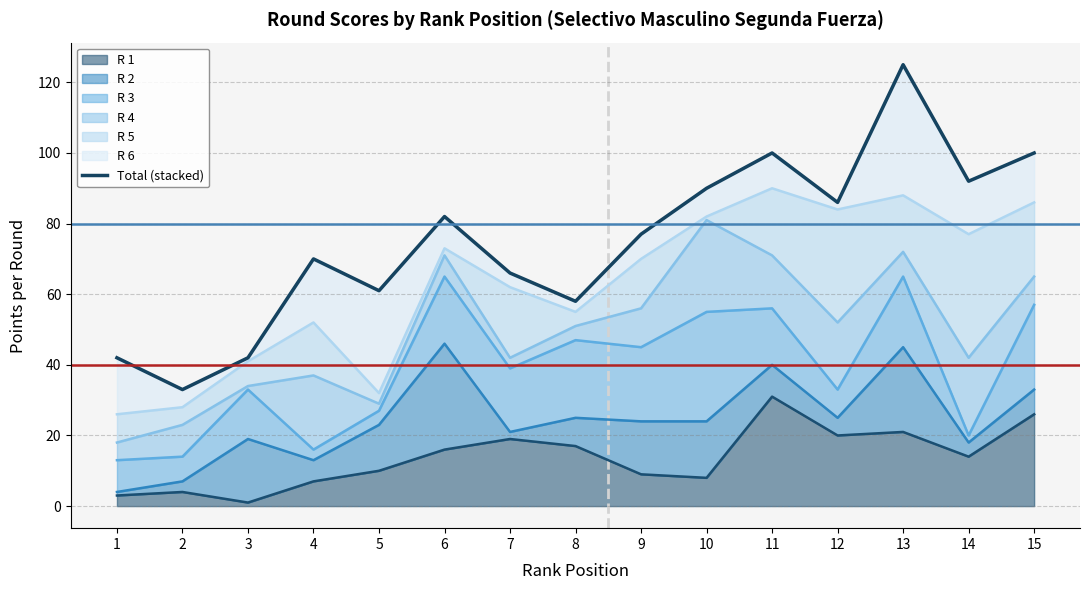

Approximately how many times larger is the value at 1 compared to 12?

0.5